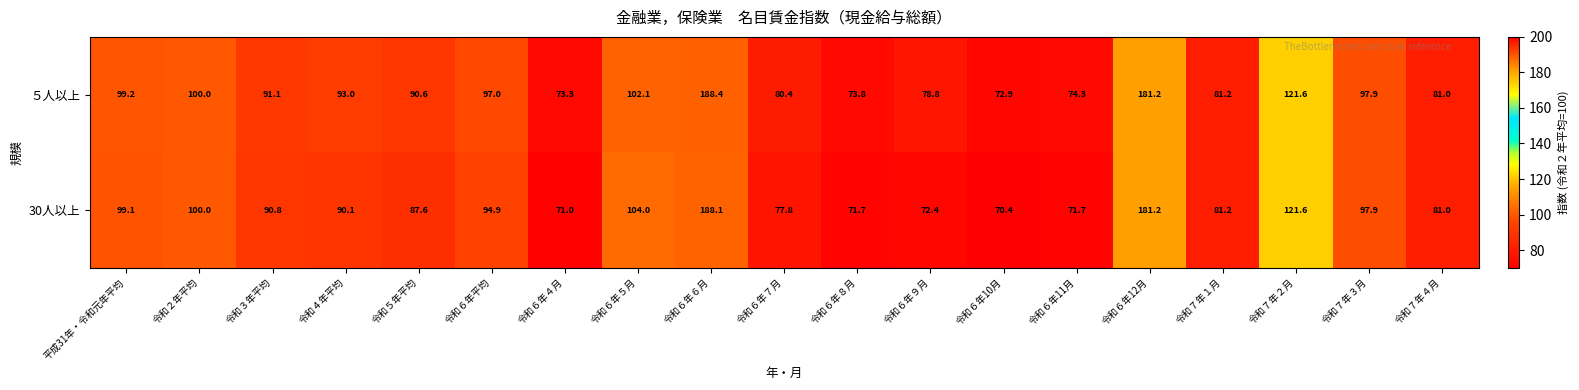

What is the difference between the highest and lowest values at 令和６年10月?

2.5